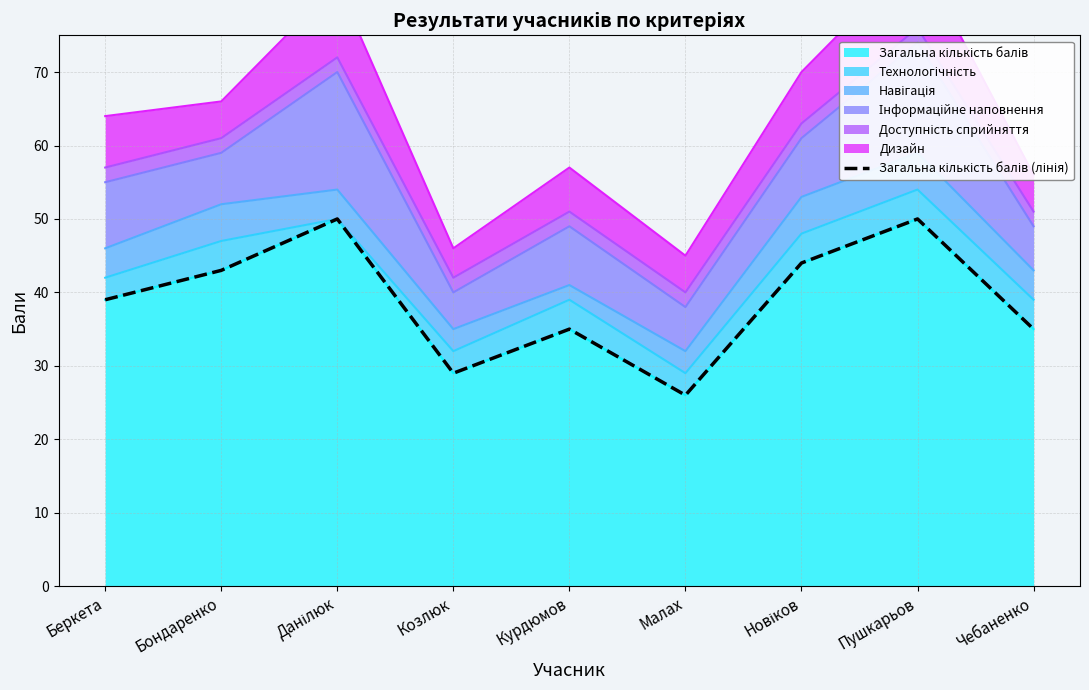

What is the difference between the maximum and minimum values?

24